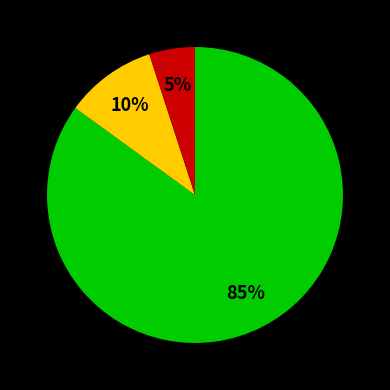

How many slices are in this pie chart?

3